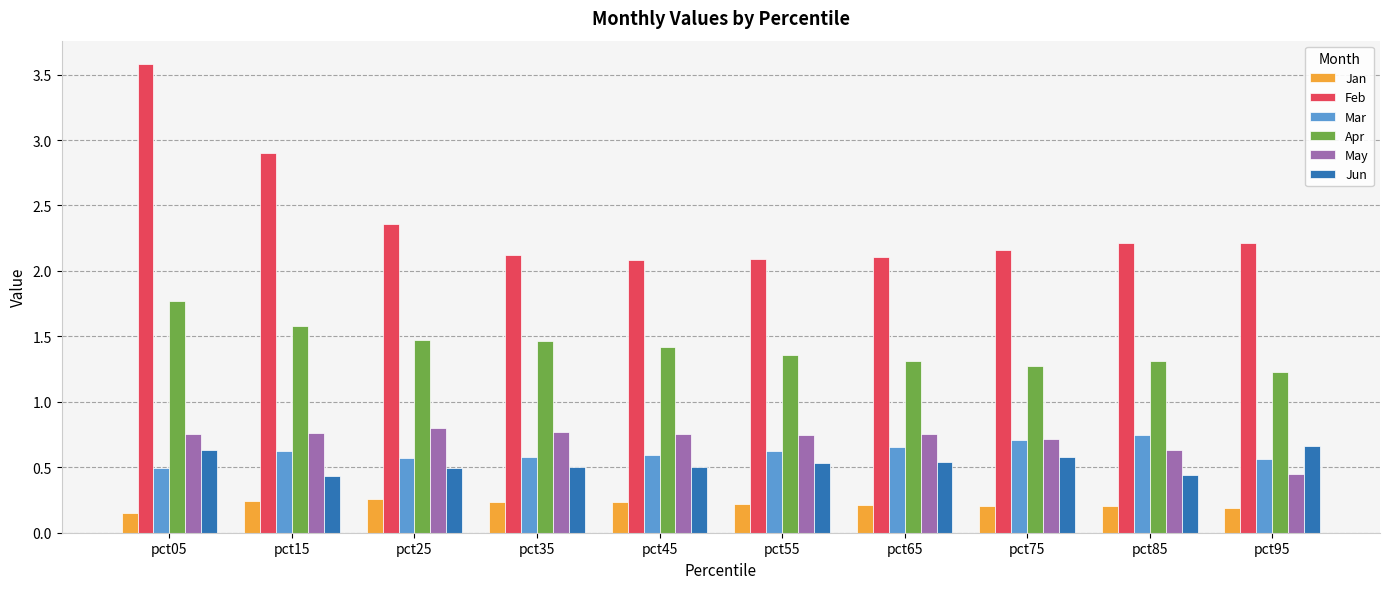

What is the difference between the maximum and minimum values in the Jan series?

0.1